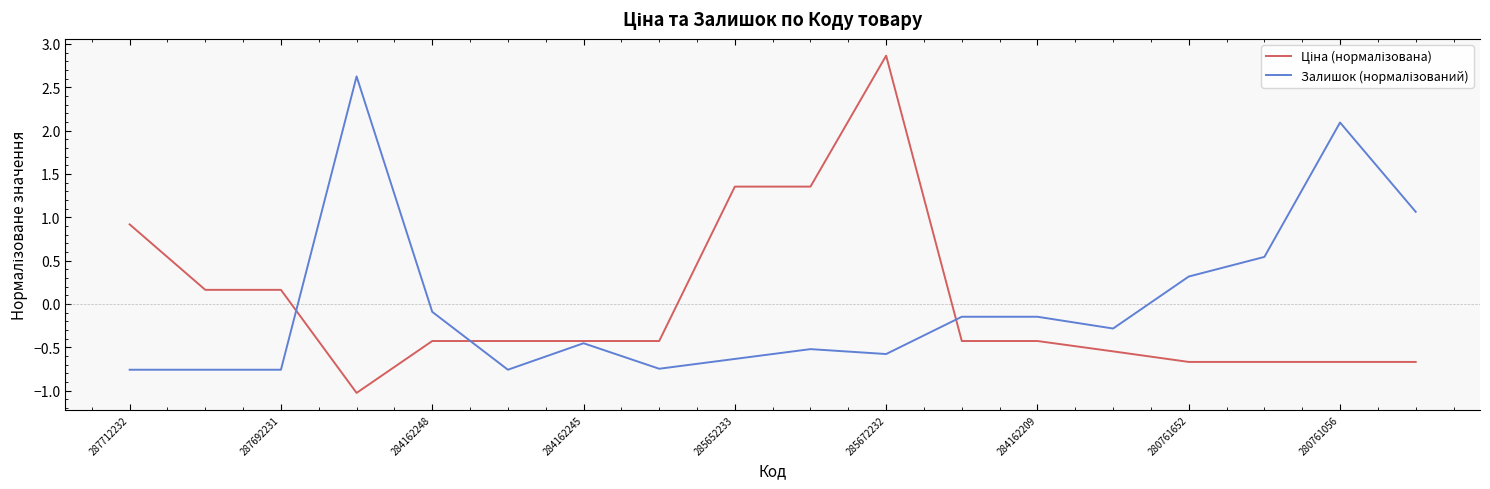

Does the chart have visible grid lines?

No